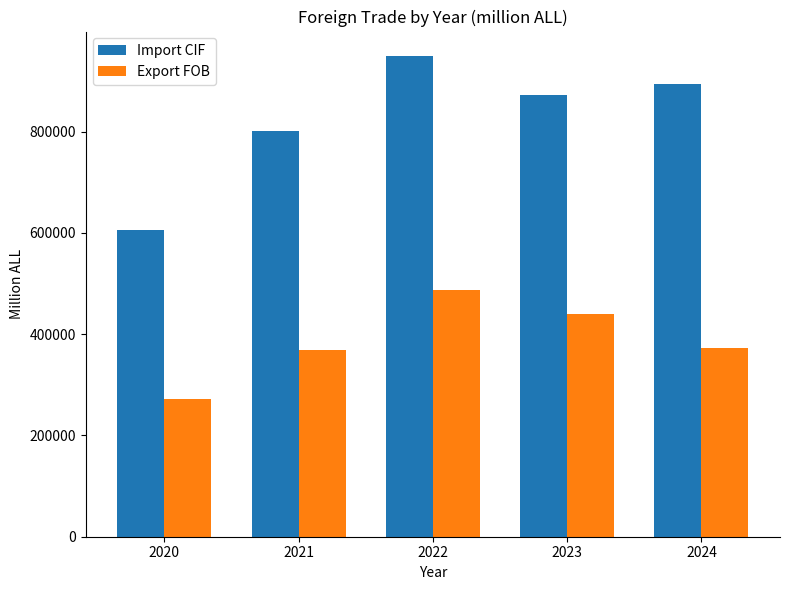

At 2020, list the series in order from largest to smallest.

Import CIF, Export FOB